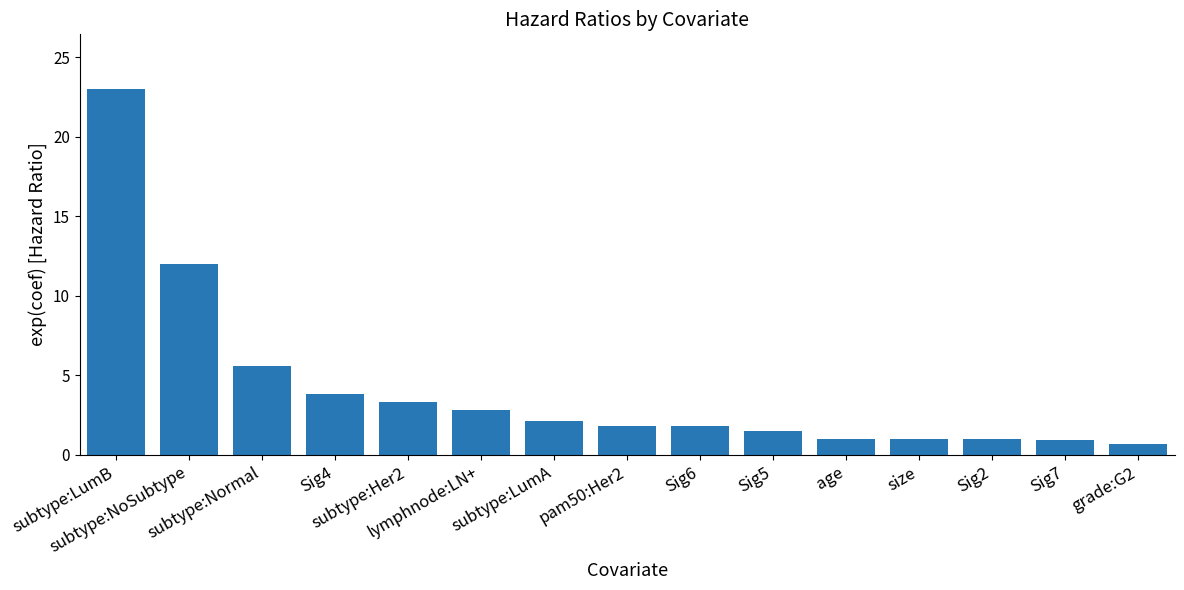

Reading left to right, list all the values displayed in this chart.

23.0	12.0	5.6	3.8	3.3	2.8	2.1	1.8	1.8	1.5	1.0	1.0	1.0	1.0	0.7